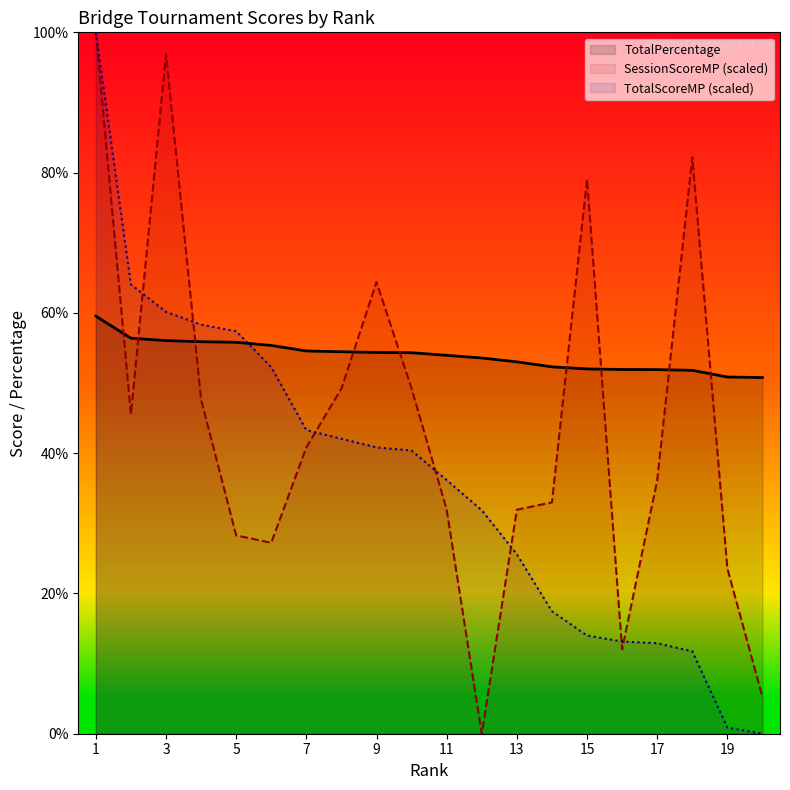

What is the total value across all series at 13?

110.5